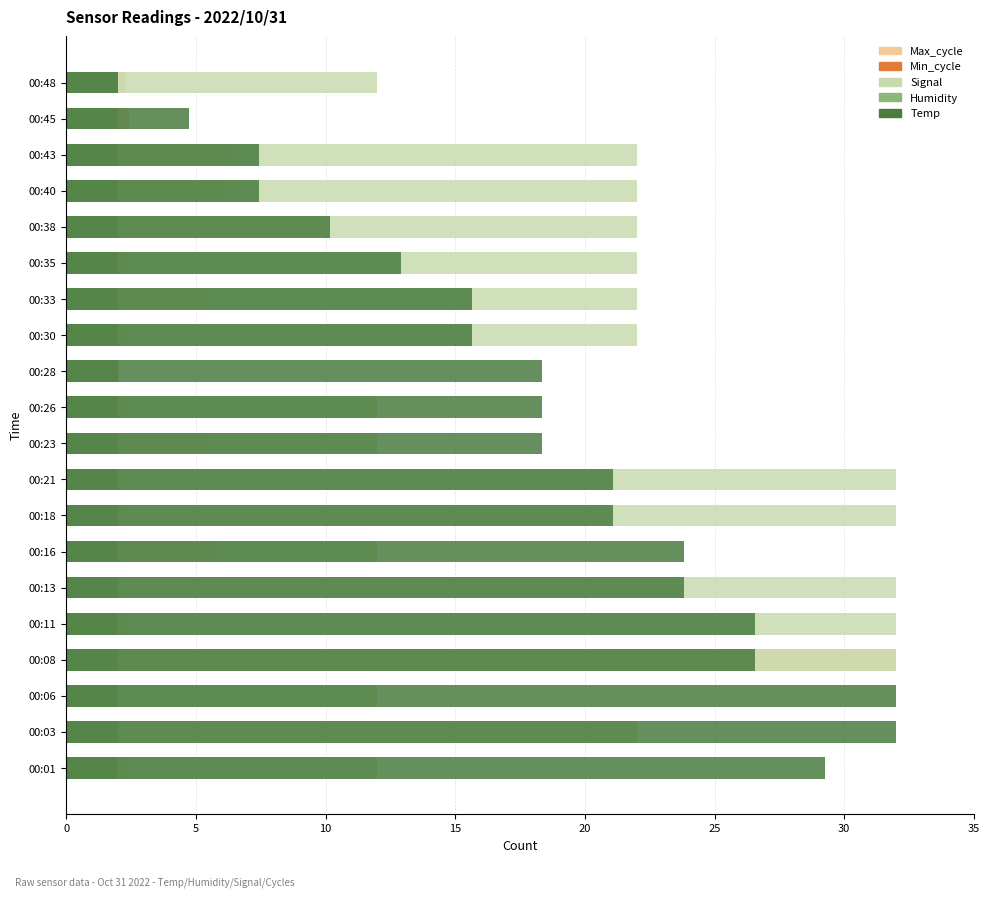

What are all the series names shown in the legend?

Max_cycle, Min_cycle, Signal, Humidity, Temp